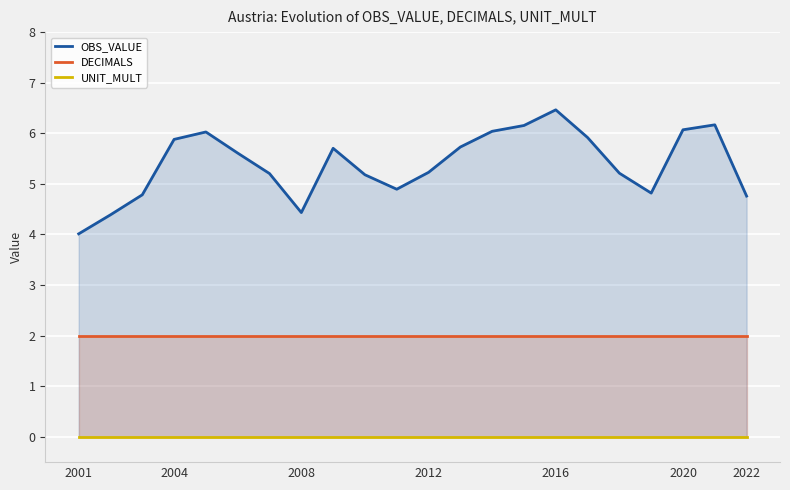

Reading left to right, transcribe all the data shown in this chart.

OBS_VALUE: 4.0	4.4	4.8	5.9	6.0	5.6	5.2	4.4	5.7	5.2	4.9	5.2	5.7	6.0	6.2	6.5	5.9	5.2	4.8	6.1	6.2	4.8
DECIMALS: 2.0	2.0	2.0	2.0	2.0	2.0	2.0	2.0	2.0	2.0	2.0	2.0	2.0	2.0	2.0	2.0	2.0	2.0	2.0	2.0	2.0	2.0
UNIT_MULT: 0.0	0.0	0.0	0.0	0.0	0.0	0.0	0.0	0.0	0.0	0.0	0.0	0.0	0.0	0.0	0.0	0.0	0.0	0.0	0.0	0.0	0.0